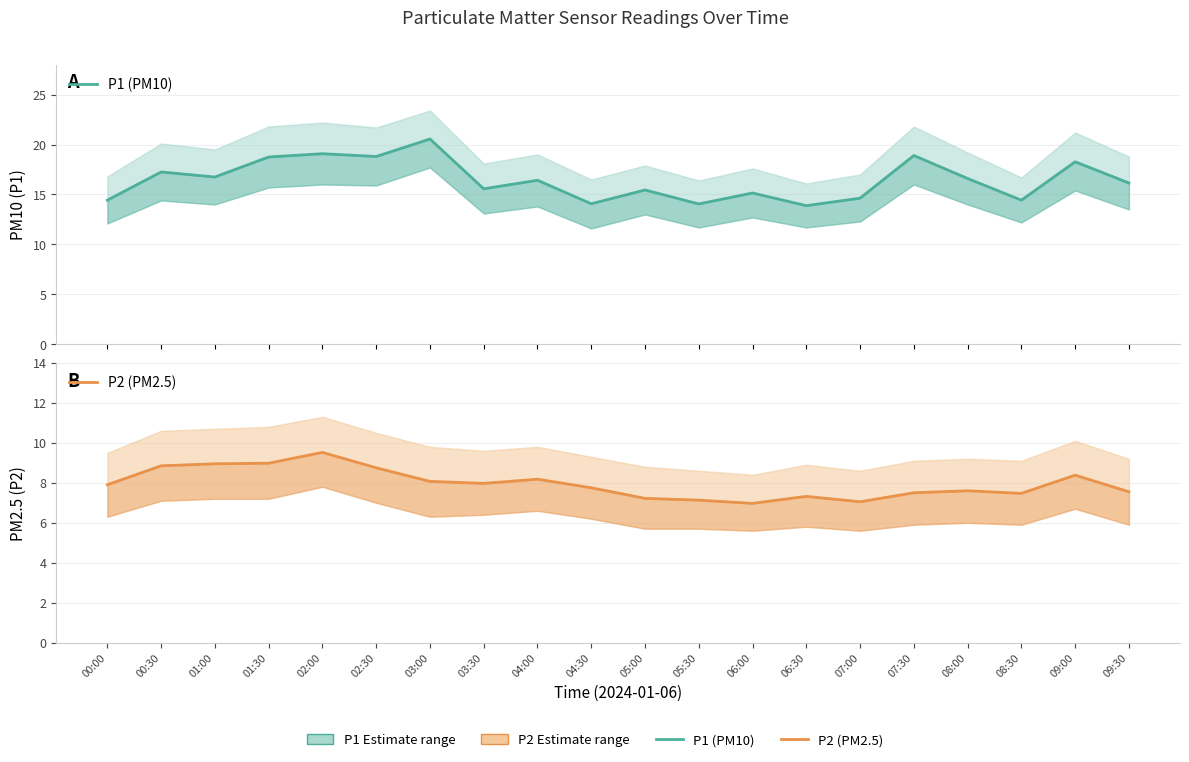

How many lines are shown in the chart?

2